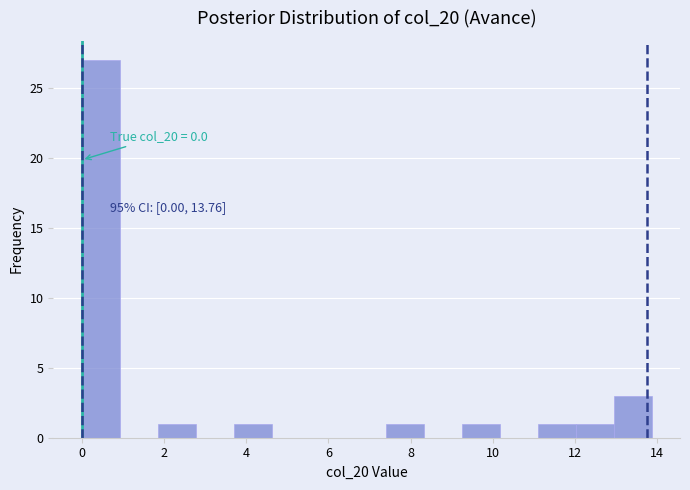

Over which range of the x-axis is the bar tallest?

0.0 to 1.0